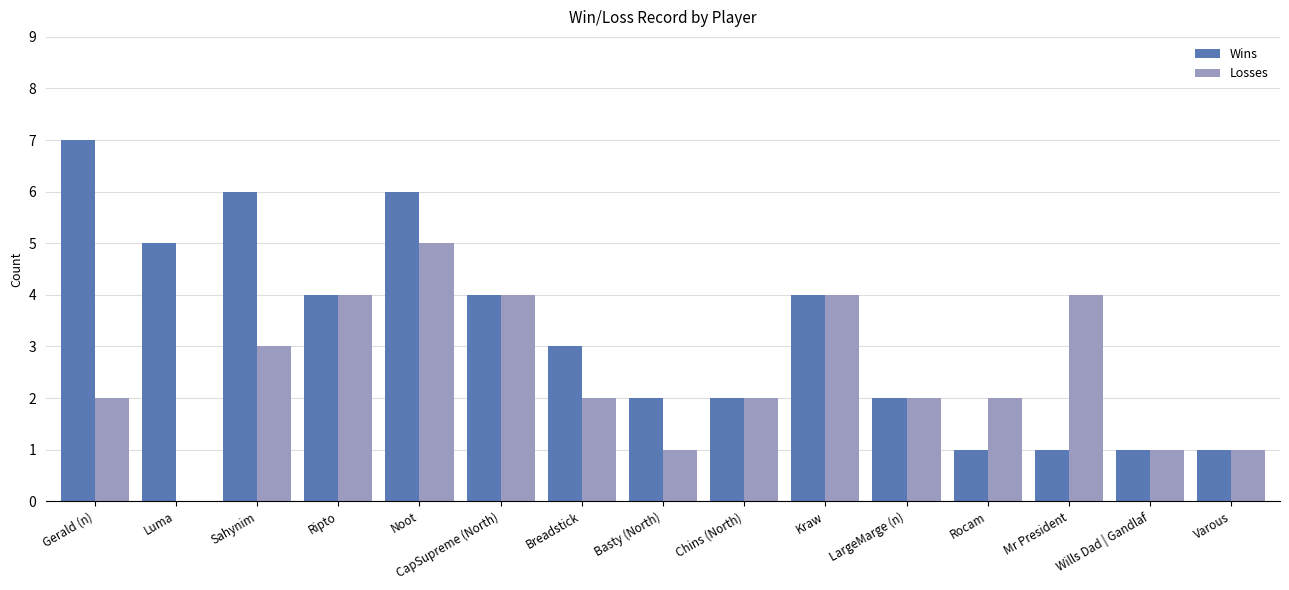

At which label does Wins reach its peak?

Gerald (n)